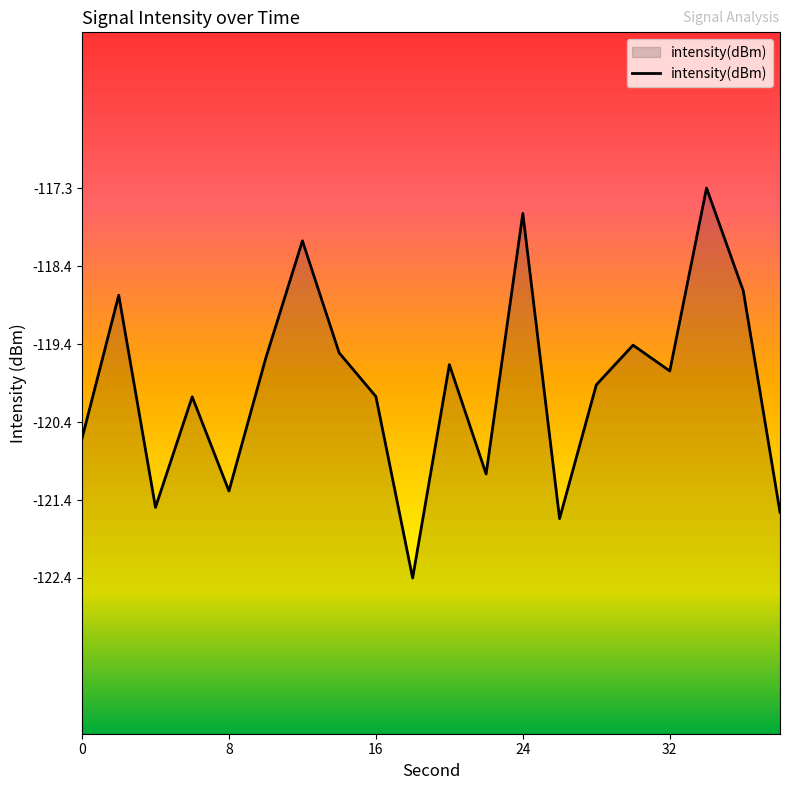

The value at 16 is -120.0. True or false?

True